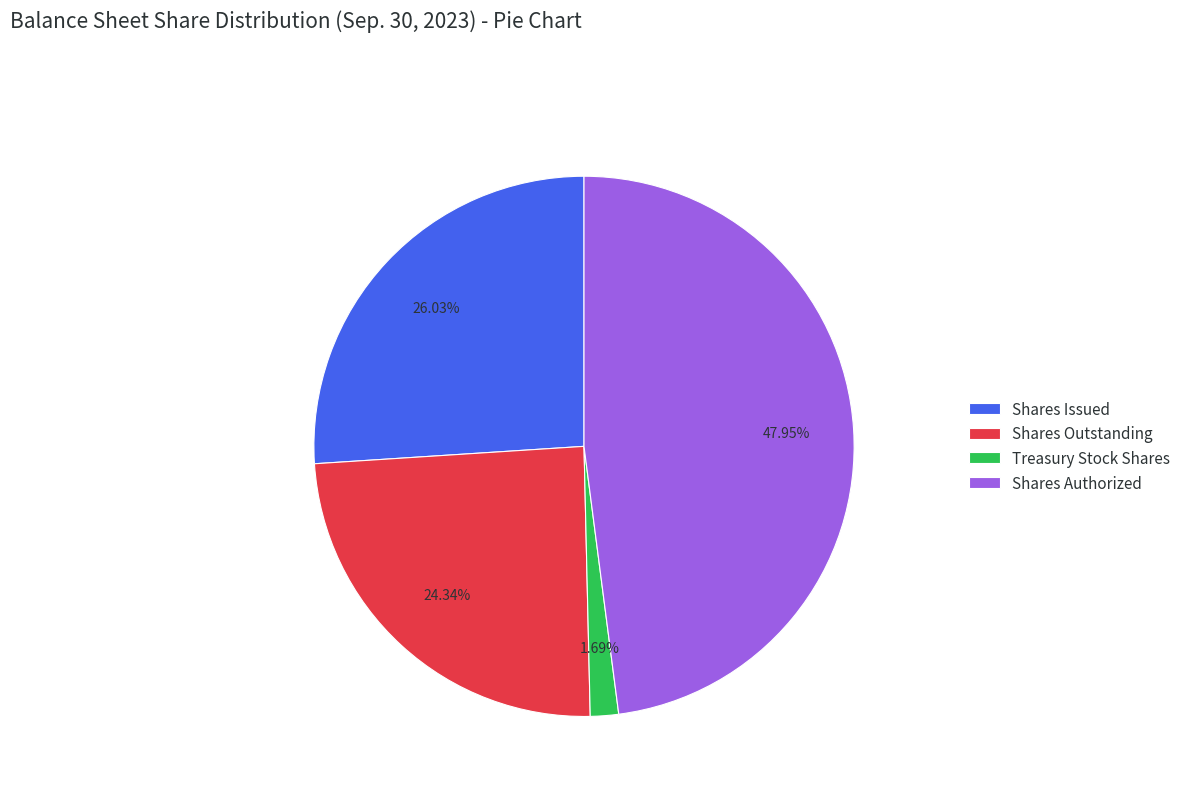

Rank the categories by value from lowest to highest.

Treasury Stock Shares, Shares Outstanding, Shares Issued, Shares Authorized